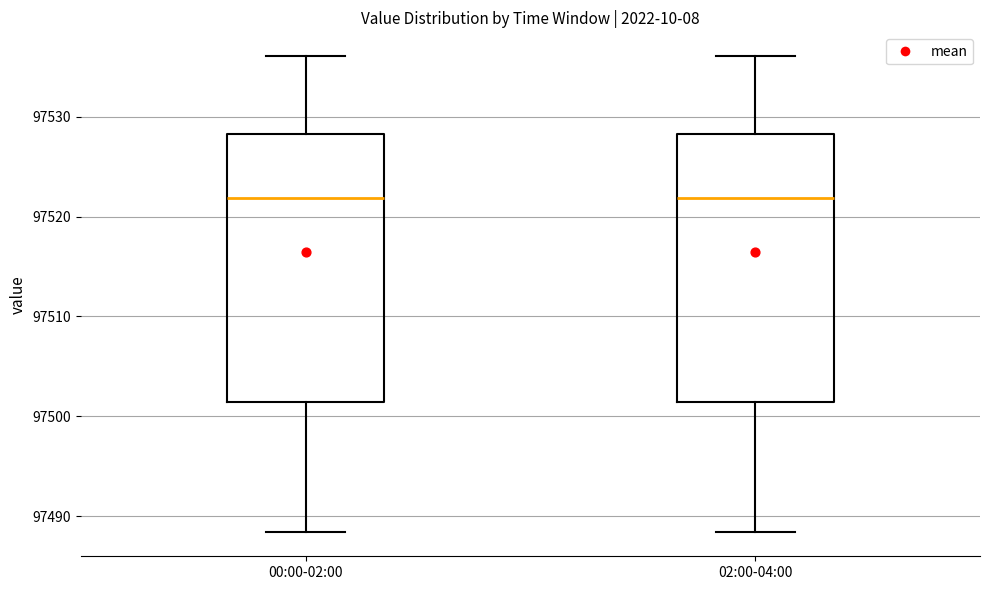

Where does the median line of the box for 02:00-04:00 sit on the y-axis? The values are not printed on the chart, so give them approximately, as read against the axis.

97522